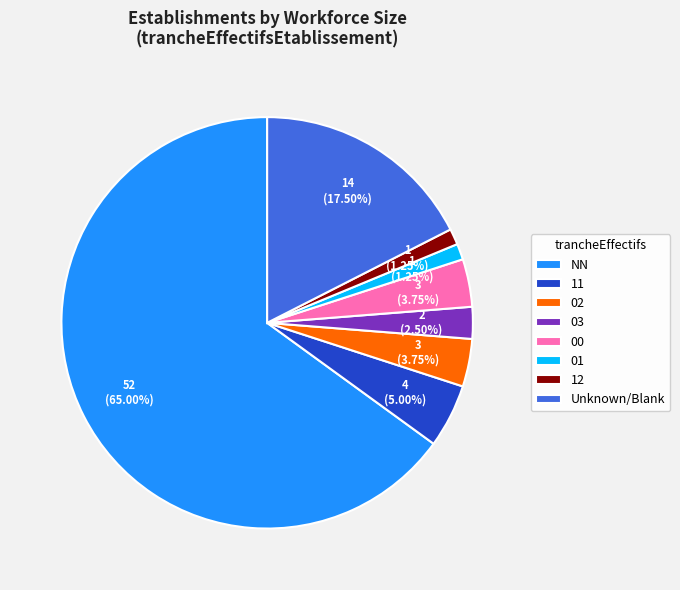

What is the ratio of the value at 01 to the value at 02?

0.3